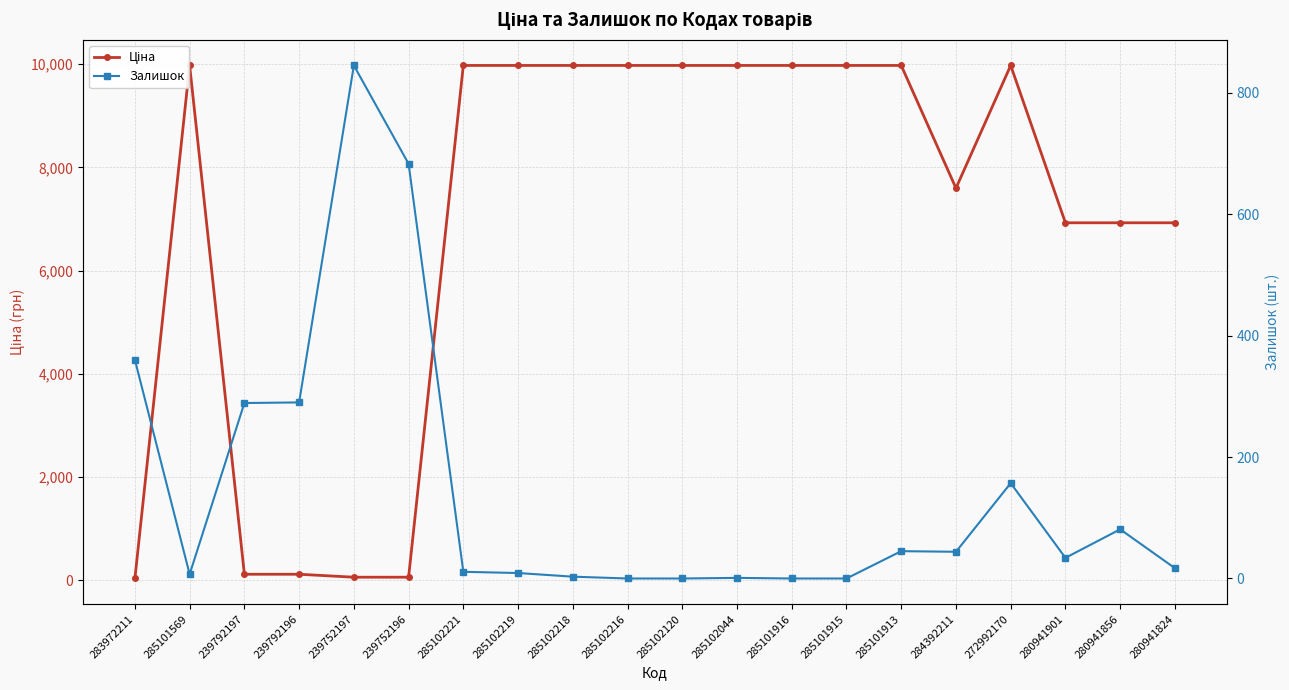

Is it true that Ціна equals 14260.5 at 285101915?

False